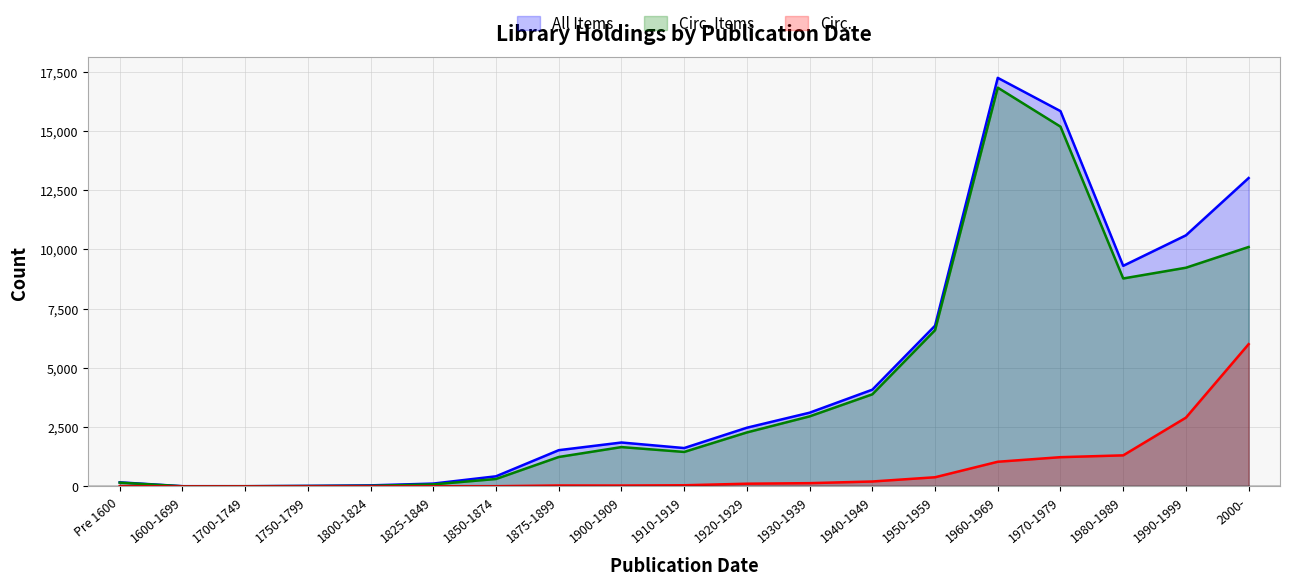

How many lines are shown in the chart?

3